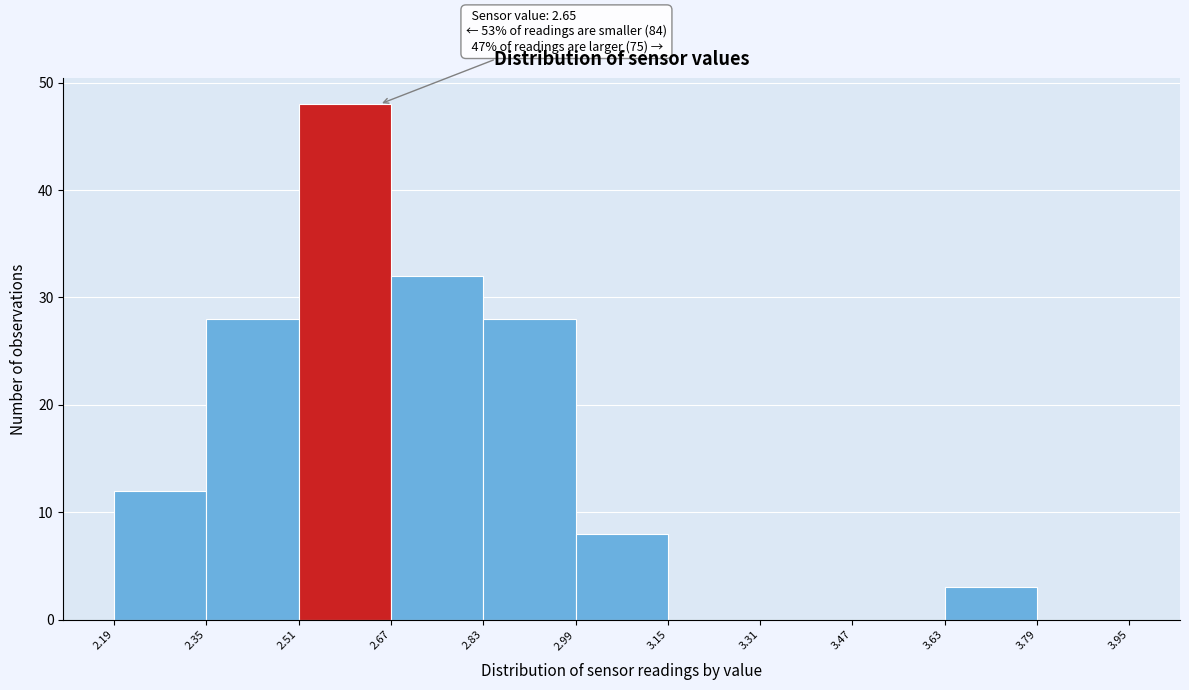

Which range on the x-axis has the tallest bar?

2.51 to 2.67